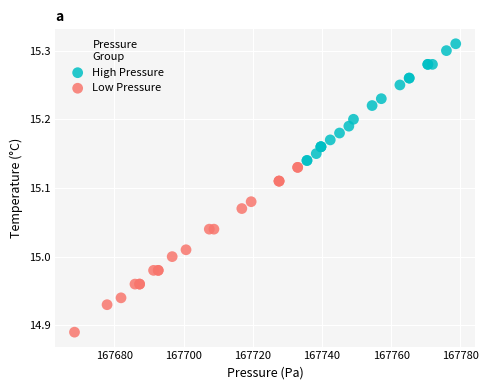

Which series has the largest Y range (max minus min)?

Low Pressure